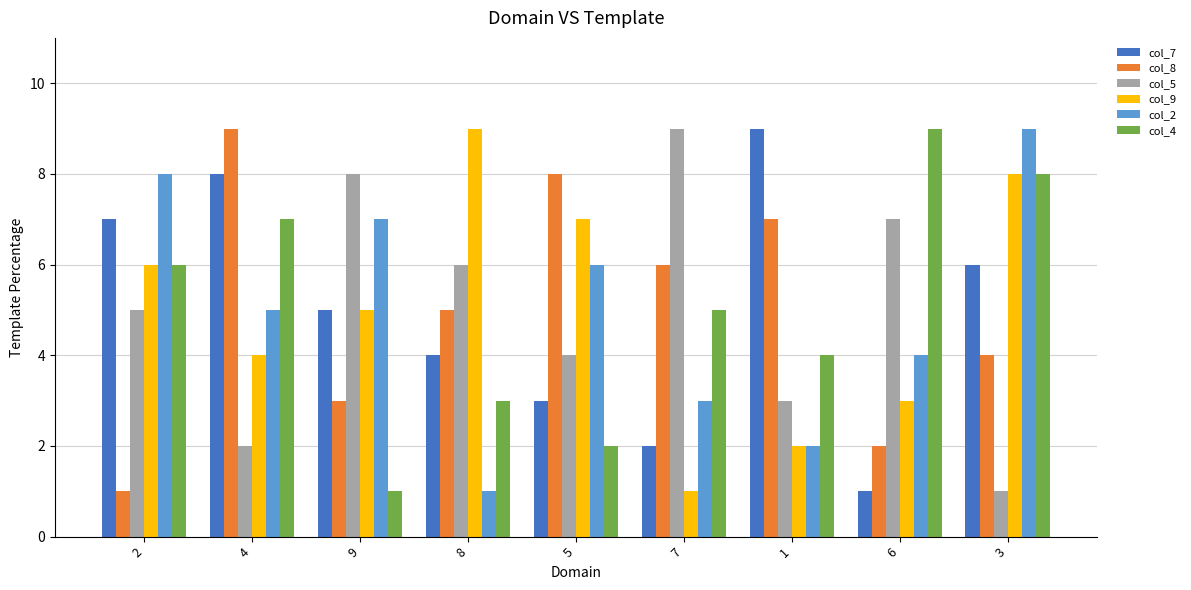

What is the value of the col_2 bar at the 2nd from the left?

5